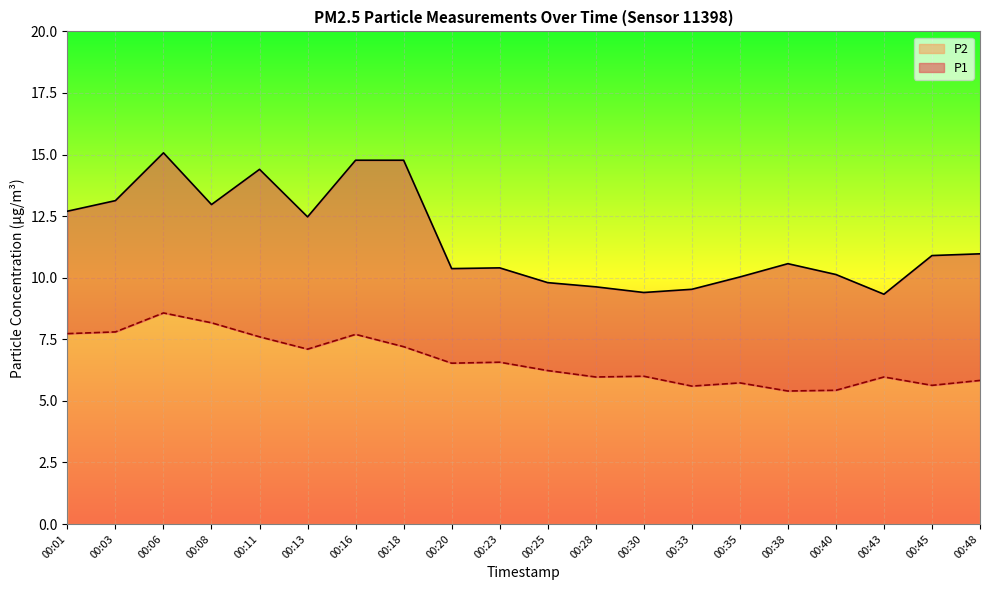

What is the sum of the P2 values at 00:48 and 00:06?

14.4